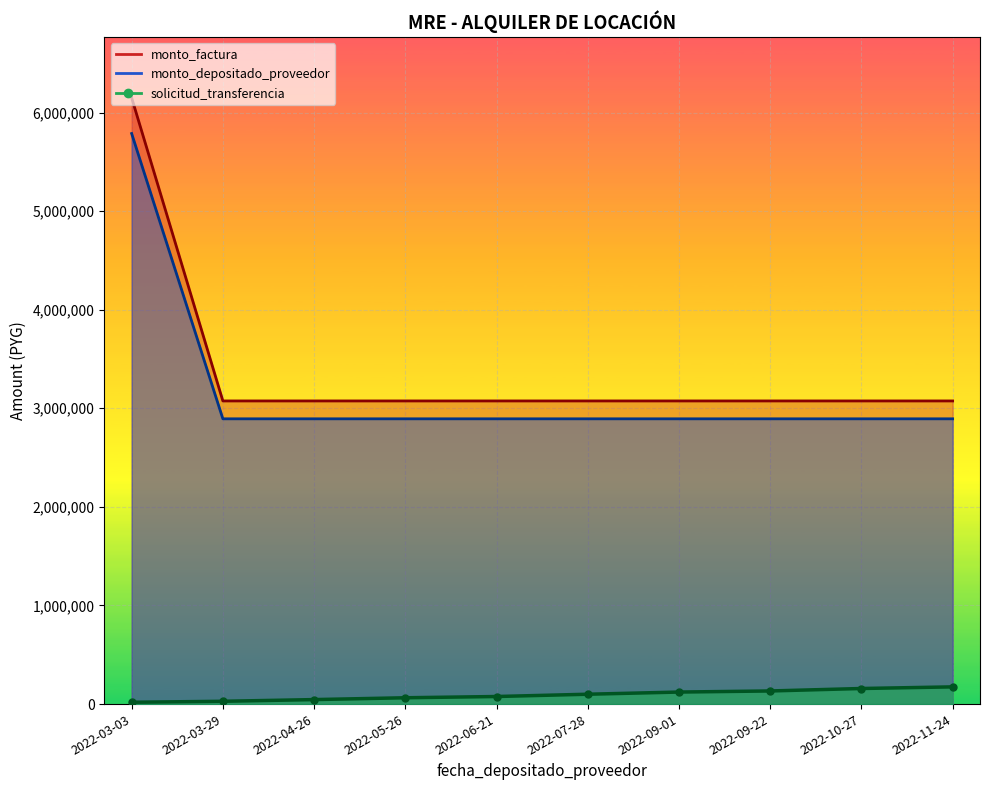

Reading left to right, extract all data points from this chart.

solicitud_transferencia: 18471	28421	45664	64185	76863	100000	122069	133136	158100	174622
monto_depositado_proveedor: 6149220	3074610	3074610	3074610	3074610	3074610	3074610	3074610	3074610	3074610
monto_factura: 5786694	2893347	2893347	2893347	2893347	2893347	2893347	2893347	2893347	2893347